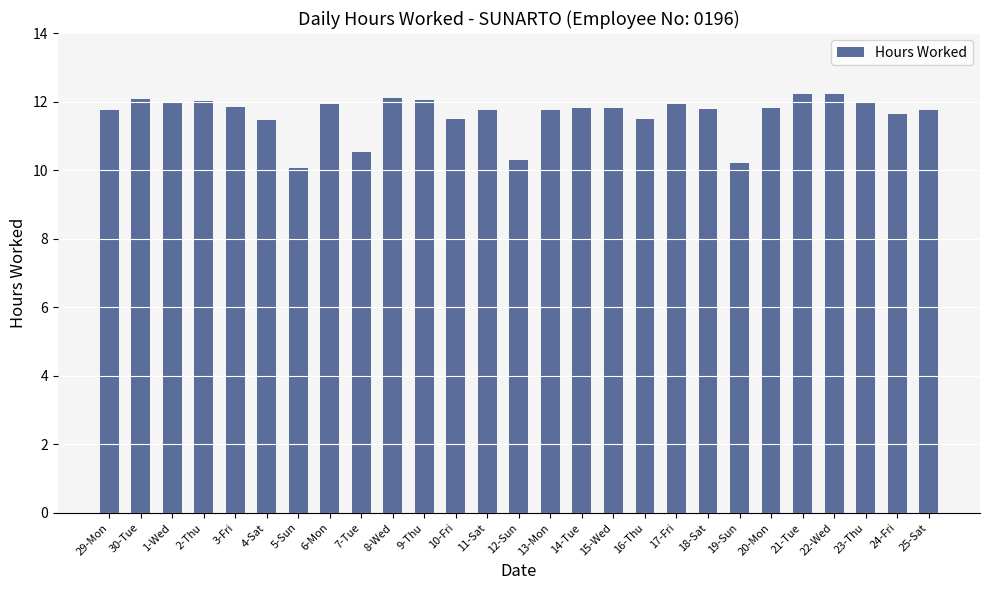

What is the sum of all values?

313.7